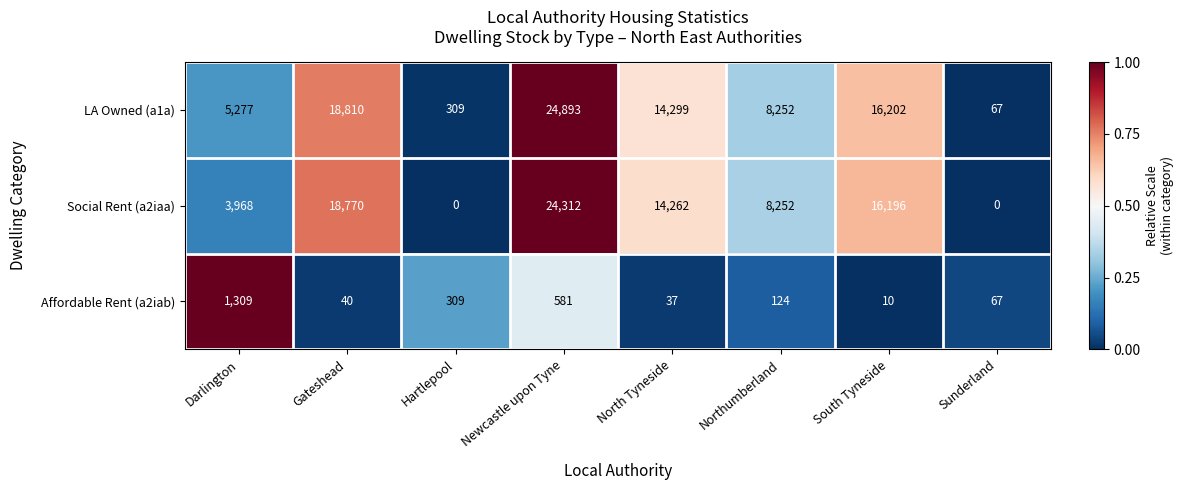

What is the total value across all series at North Tyneside?

28598